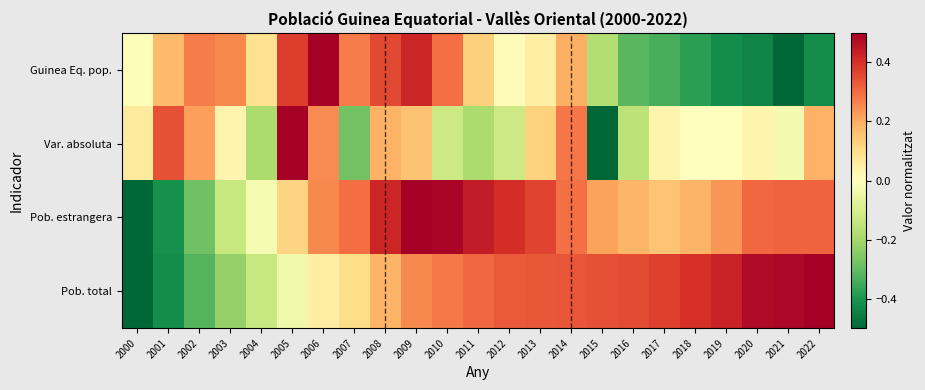

Reading left to right, transcribe all the data shown in this chart.

Guinea Eq. pop.: 2000=-0.0	2001=0.2	2002=0.3	2003=0.3	2004=0.1	2005=0.4	2006=0.5	2007=0.3	2008=0.4	2009=0.4	2010=0.3	2011=0.1	2012=0.0	2013=0.1	2014=0.2	2015=-0.2	2016=-0.3	2017=-0.3	2018=-0.4	2019=-0.4	2020=-0.4	2021=-0.5	2022=-0.4
Var. absoluta: 2000=0.1	2001=0.3	2002=0.2	2003=0.0	2004=-0.2	2005=0.5	2006=0.2	2007=-0.3	2008=0.2	2009=0.2	2010=-0.1	2011=-0.2	2012=-0.1	2013=0.1	2014=0.3	2015=-0.5	2016=-0.2	2017=0.0	2018=0.0	2019=0.0	2020=0.0	2021=-0.0	2022=0.2
Pob. estrangera: 2000=-0.5	2001=-0.4	2002=-0.3	2003=-0.1	2004=-0.0	2005=0.1	2006=0.3	2007=0.3	2008=0.4	2009=0.5	2010=0.5	2011=0.4	2012=0.4	2013=0.4	2014=0.3	2015=0.2	2016=0.2	2017=0.2	2018=0.2	2019=0.2	2020=0.3	2021=0.3	2022=0.3
Pob. total: 2000=-0.5	2001=-0.4	2002=-0.3	2003=-0.2	2004=-0.1	2005=-0.0	2006=0.1	2007=0.1	2008=0.2	2009=0.3	2010=0.3	2011=0.3	2012=0.3	2013=0.3	2014=0.3	2015=0.3	2016=0.4	2017=0.4	2018=0.4	2019=0.4	2020=0.5	2021=0.5	2022=0.5